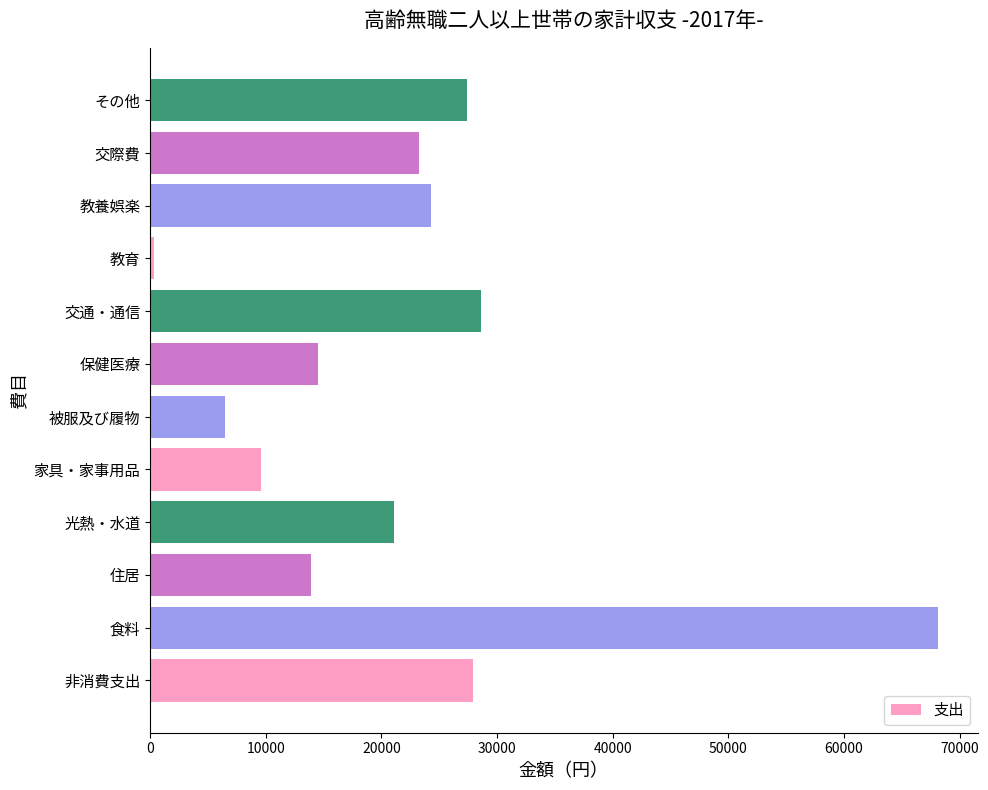

What is the ratio of the value at 家具・家事用品 to the value at 非消費支出?

0.3